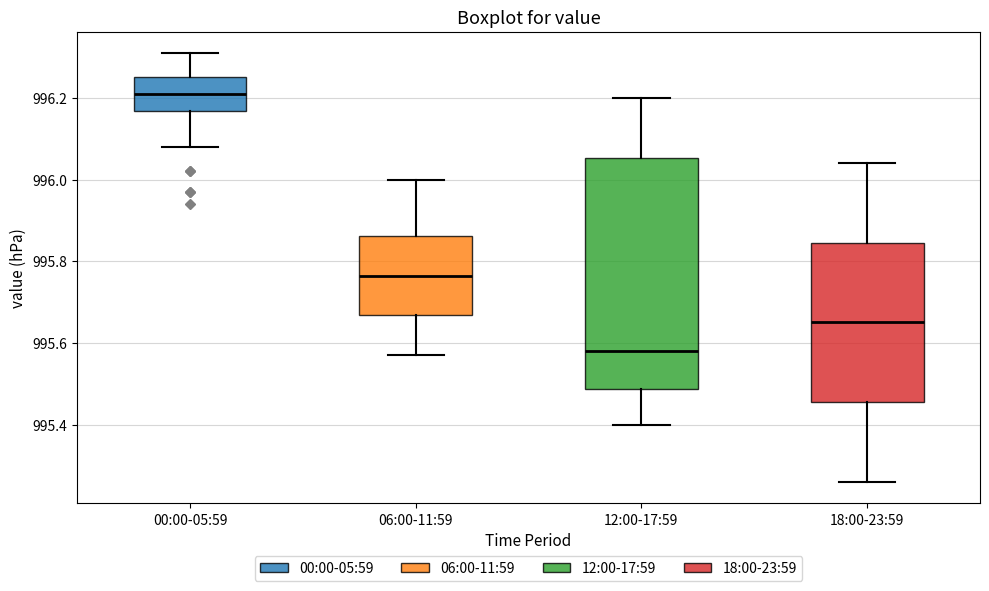

Comparing the boxes themselves (not the whiskers), which one is the tallest?

12:00-17:59